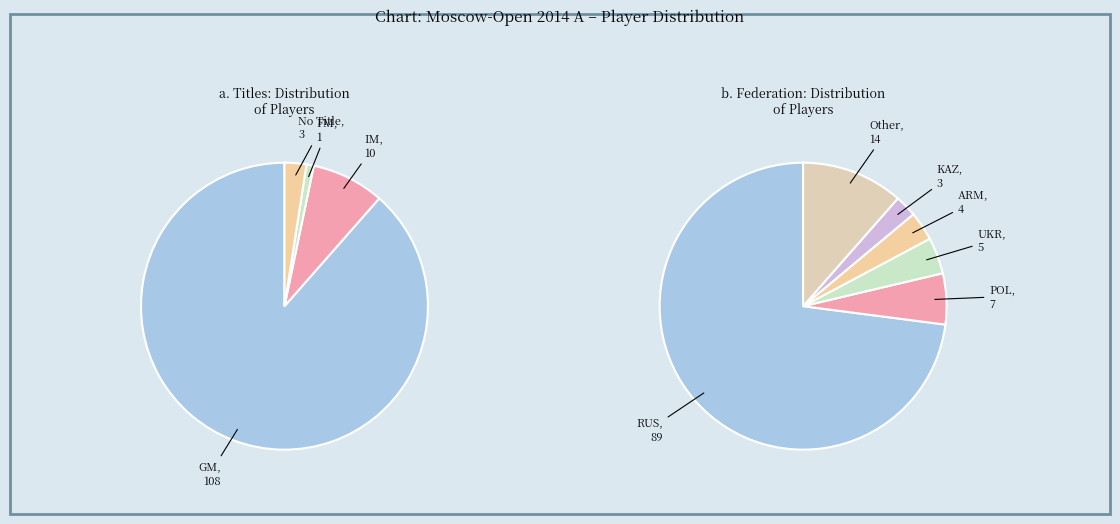

Is the sum of  and GM greater than half?

Yes